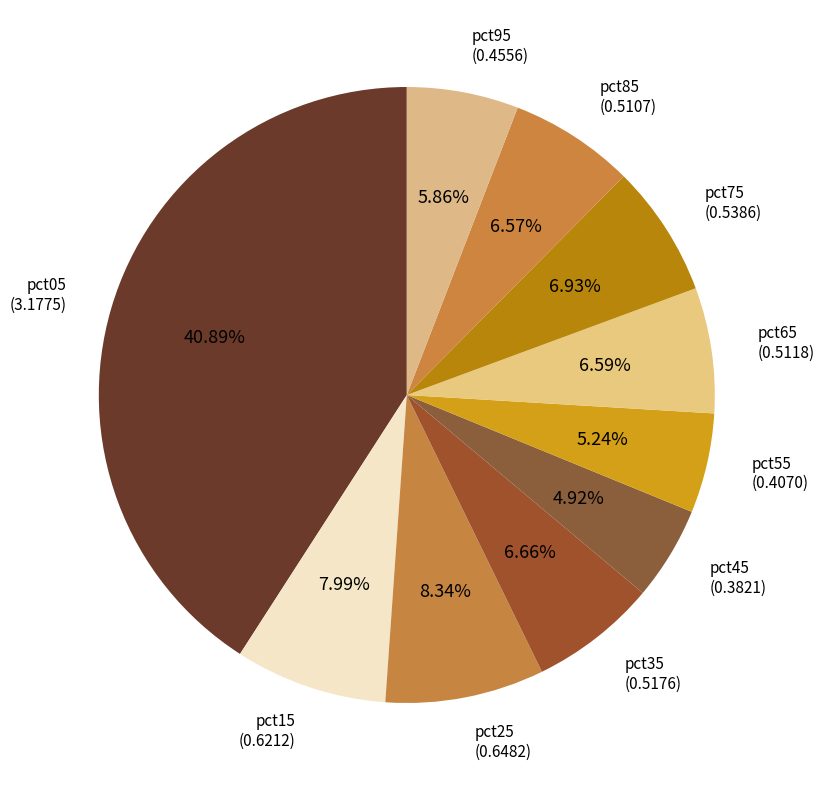

Is it true that pct15 is 16% of the pie?

False